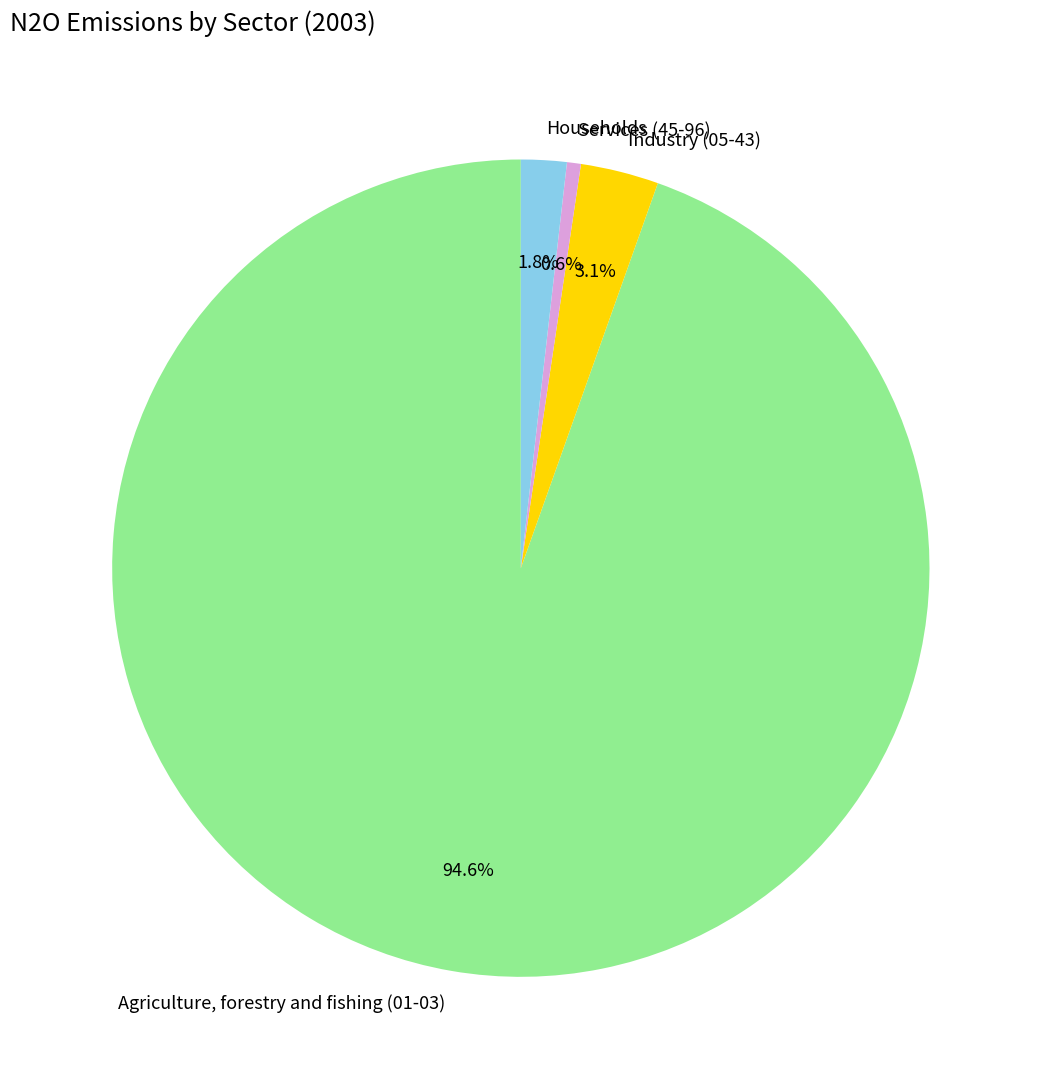

Rank the categories by value from lowest to highest.

Services (45-96), Households, Industry (05-43), Agriculture, forestry and fishing (01-03)